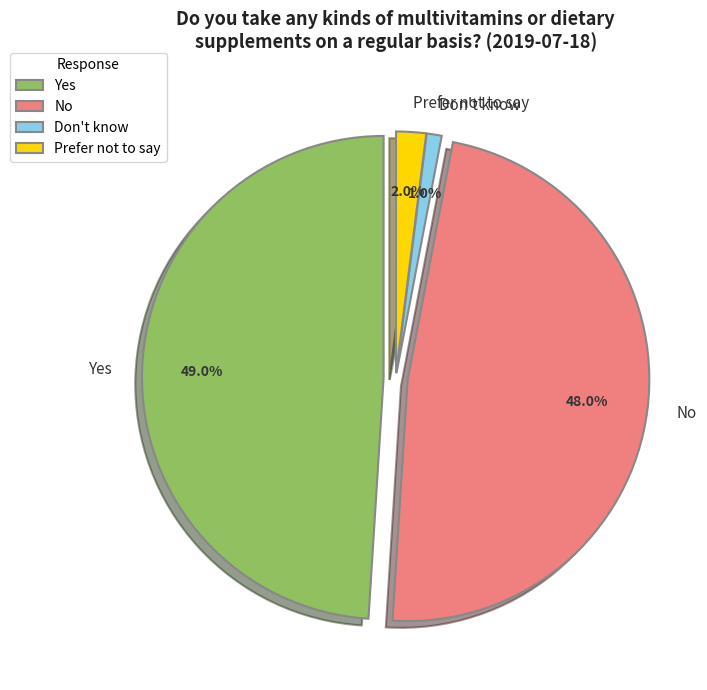

To the nearest percent, what portion does No represent?

48%